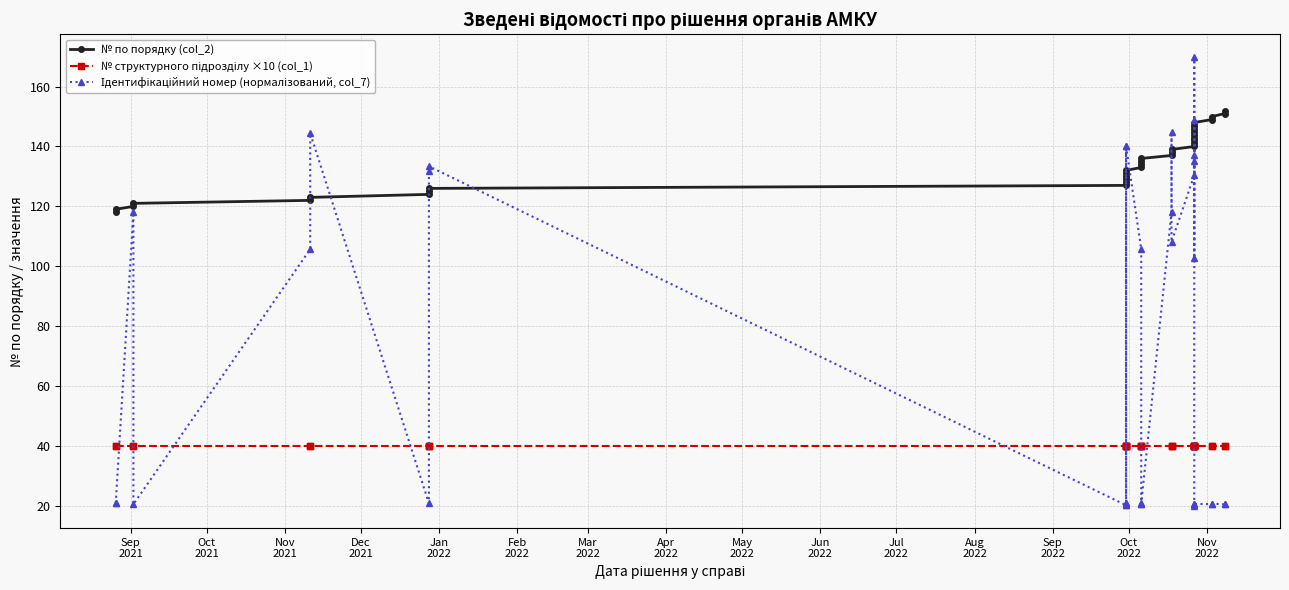

What position from the left is Oct
2021?

2